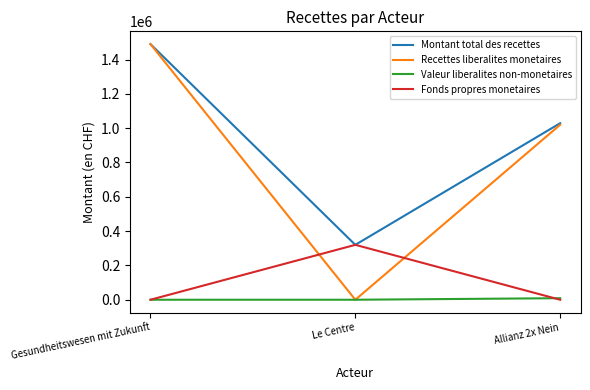

How many Valeur liberalites non-monetaires values are between 0 and 9000?

3